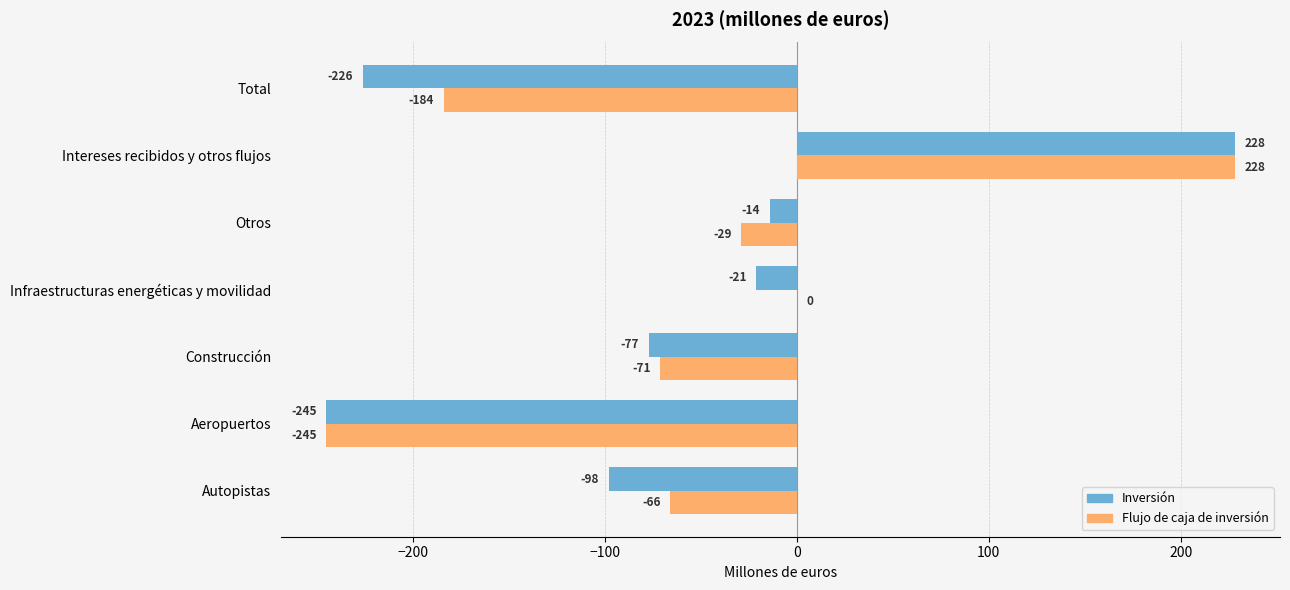

What is the highest value of the Inversión series?

228